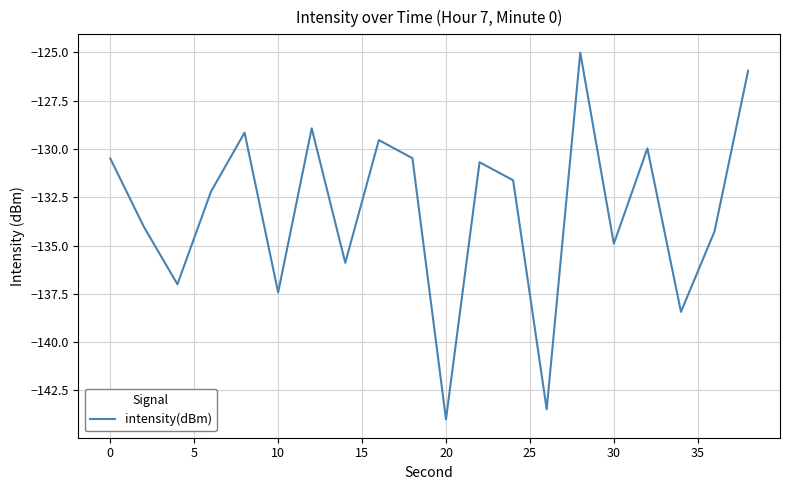

What is the difference between the maximum and second lowest values?

18.5